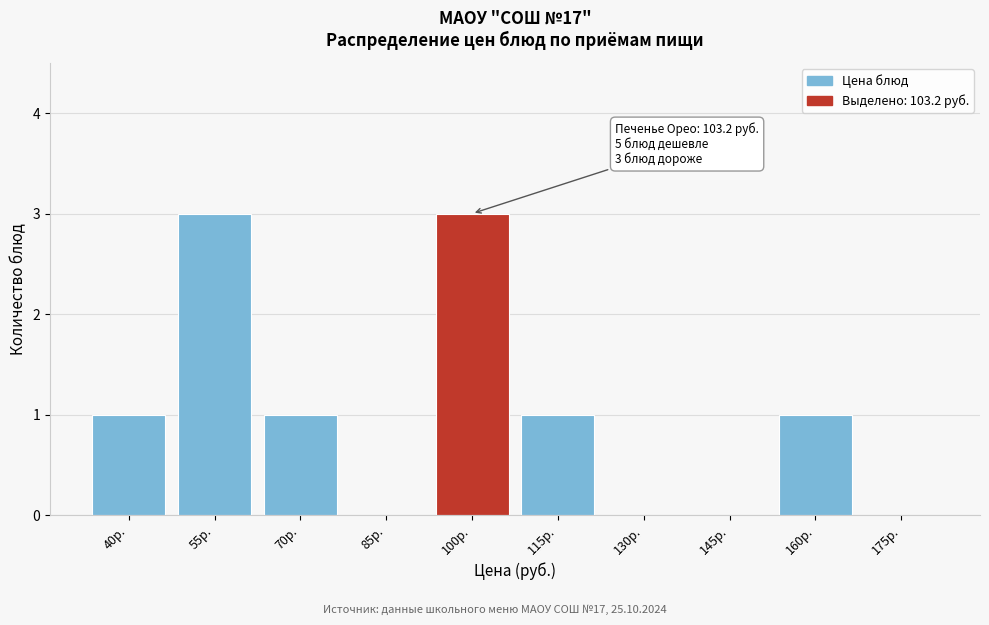

Reading left to right, transcribe all the data shown in this chart.

40р.=1	55р.=3	70р.=1	85р.=0	100р.=3	115р.=1	130р.=0	145р.=0	160р.=1	175р.=0